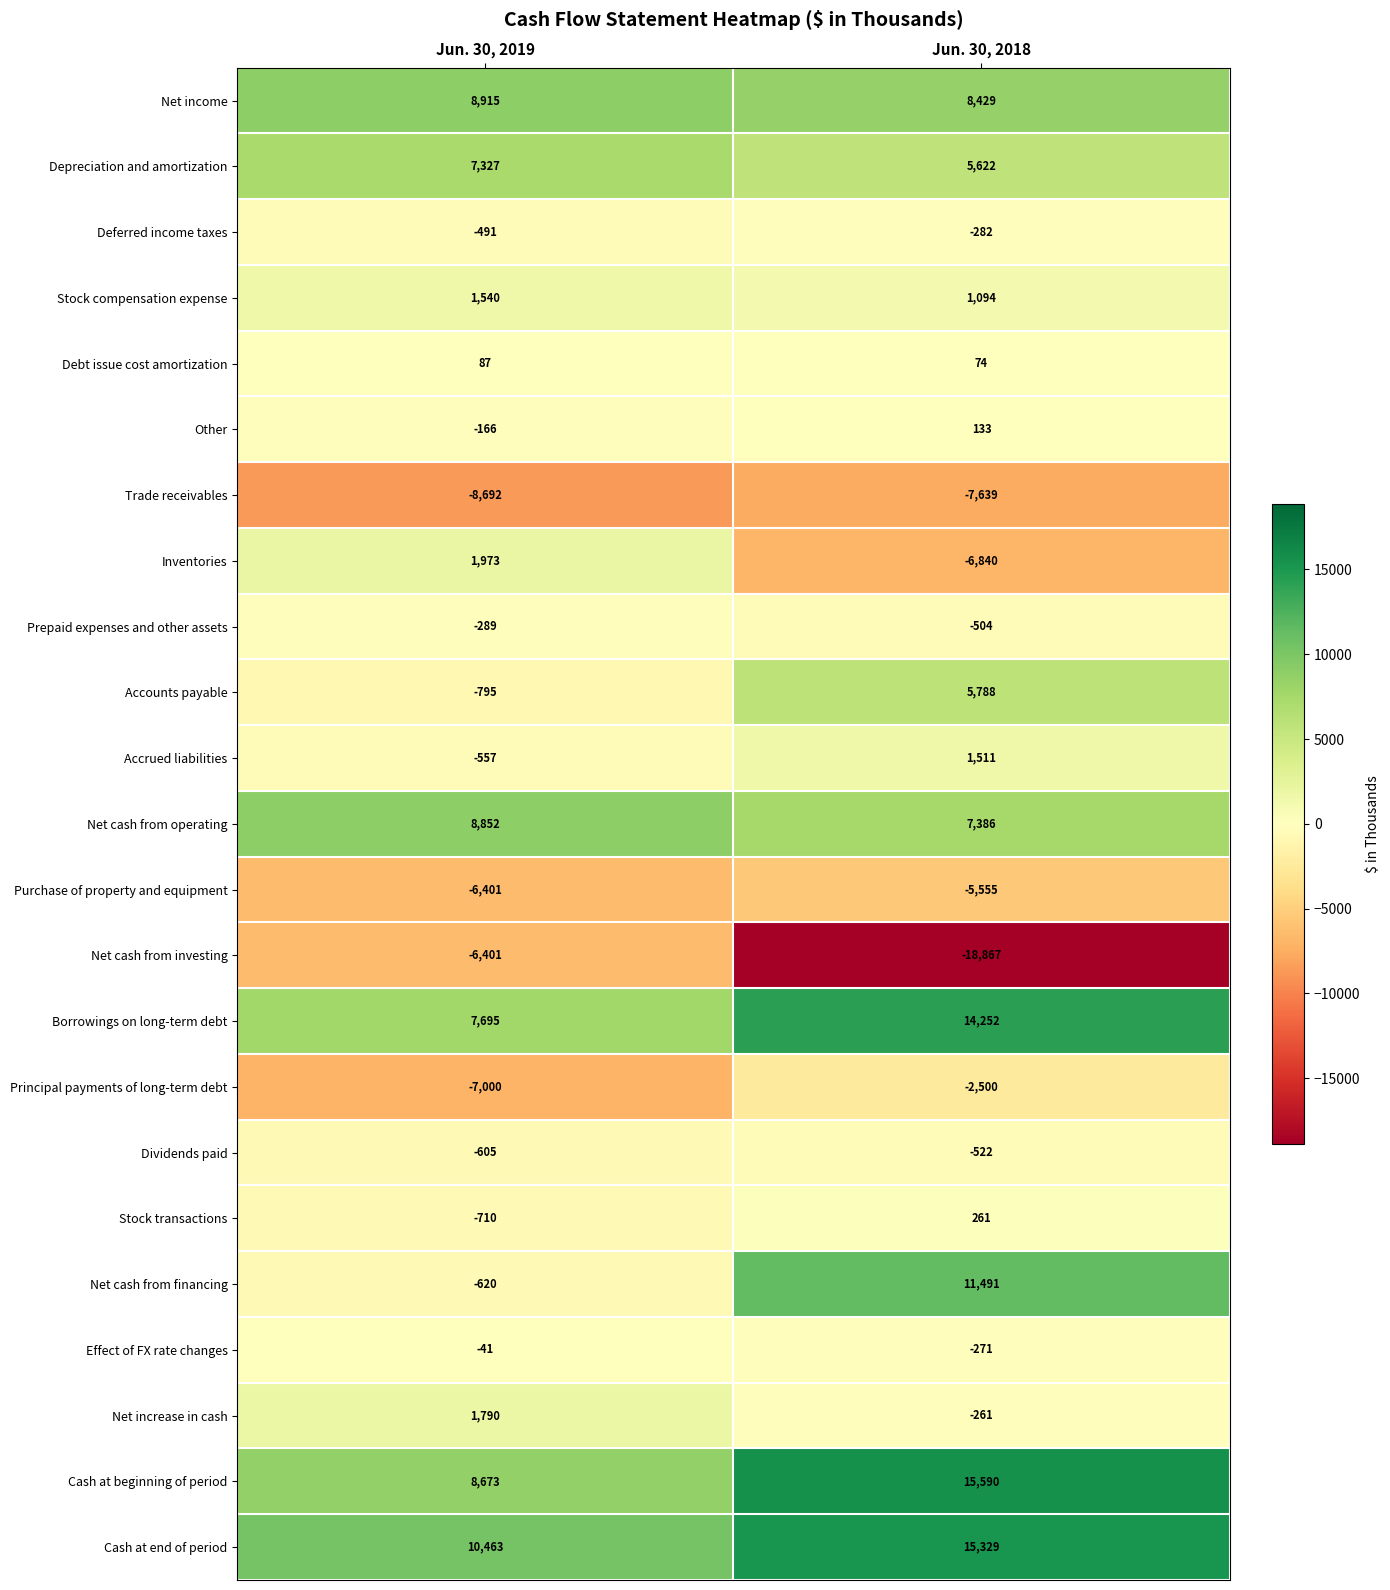

Which label corresponds to the largest value in the chart?

Jun. 30, 2018